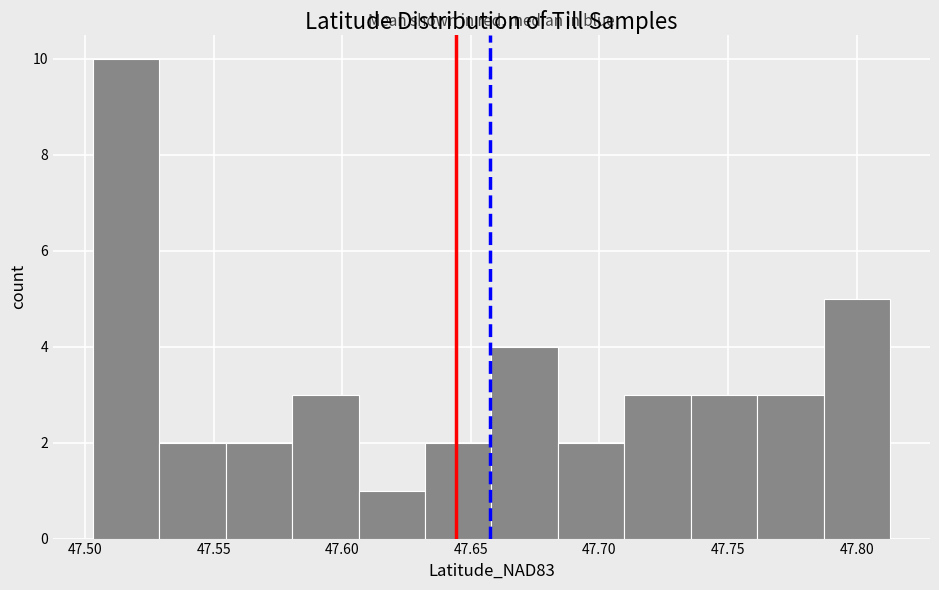

What is the height of the bar covering 47.630 to 47.660 on the x-axis? Neither the bar edges nor the heights are printed on the chart, so give them approximately, as read against the axes.

2